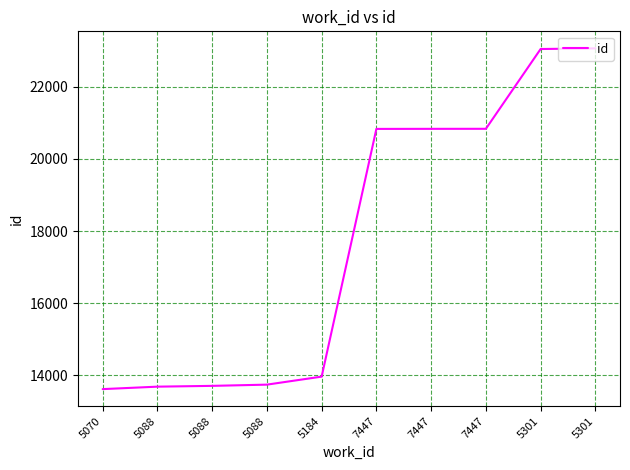

Is this an area chart (filled region under the line)?

No